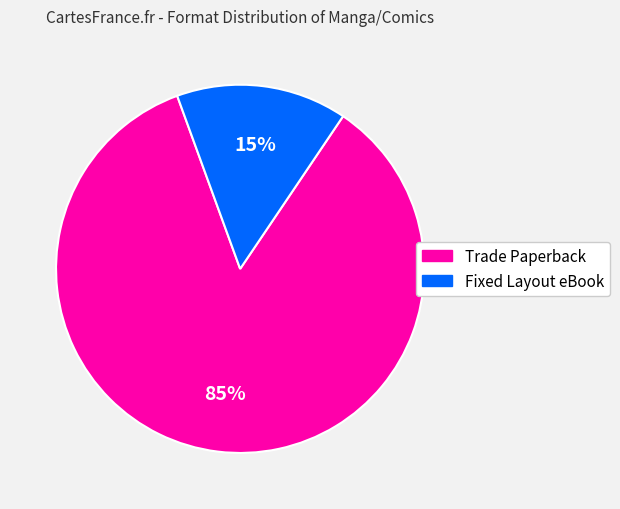

Combined, do Fixed Layout eBook and Trade Paperback account for over 50%?

Yes